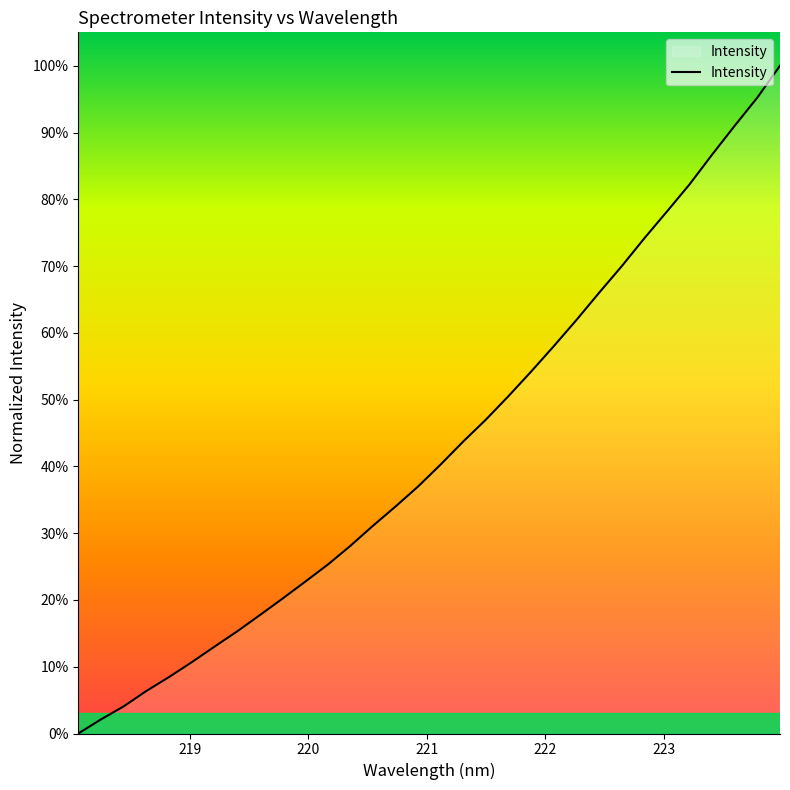

True or false: the data has more than 1 interior local peaks.

False